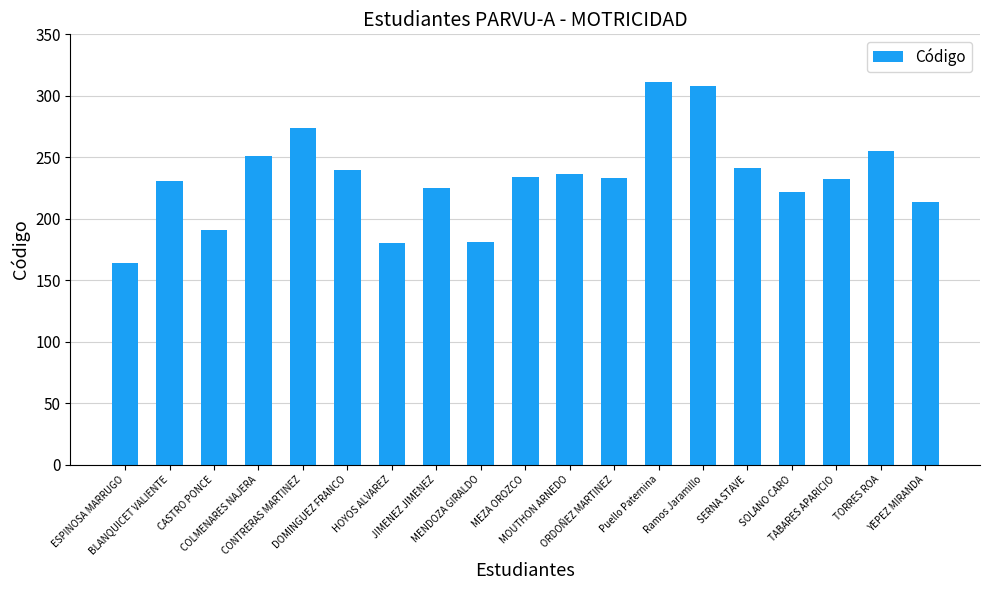

What is the difference between the maximum and minimum values?

147